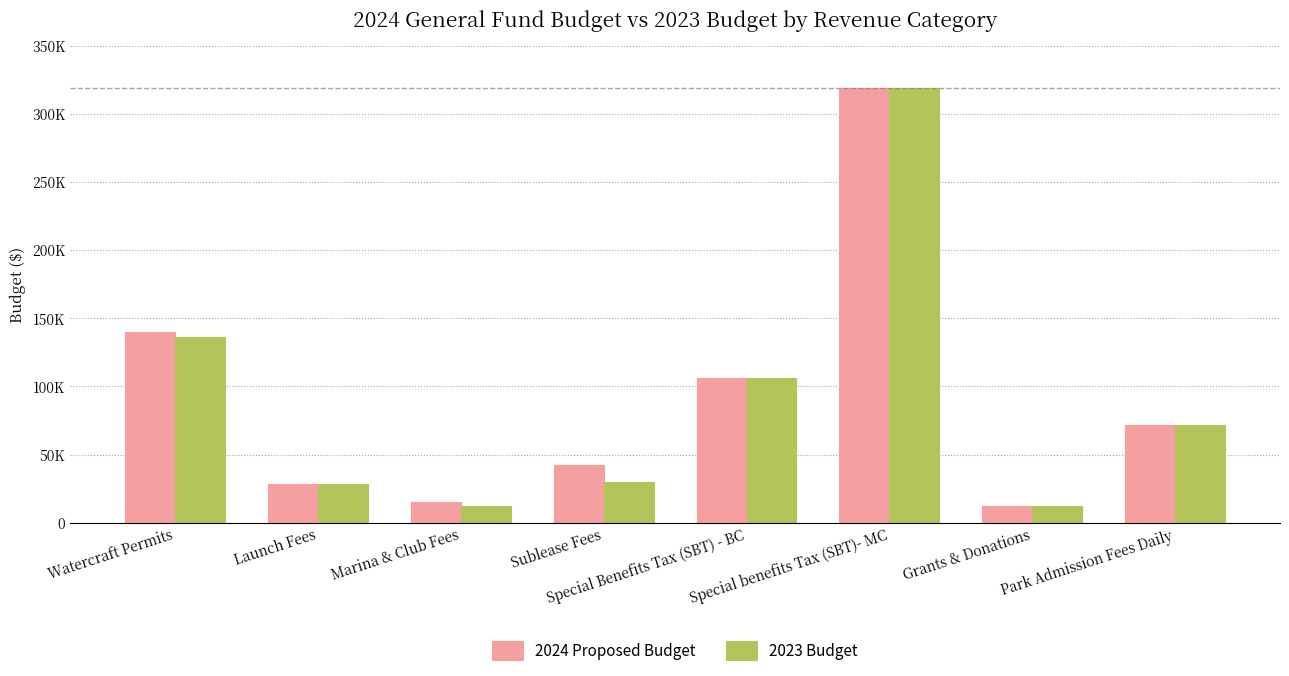

What is the approximate value of 2024 Proposed Budget at Special benefits Tax (SBT)- MC?

318750